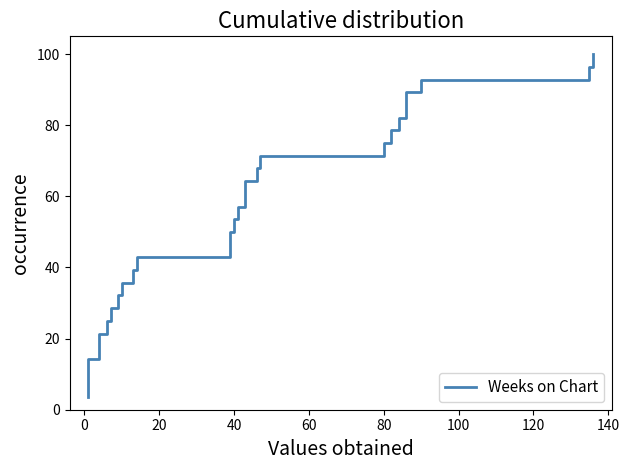

What is the minimum value shown in the chart?

3.6